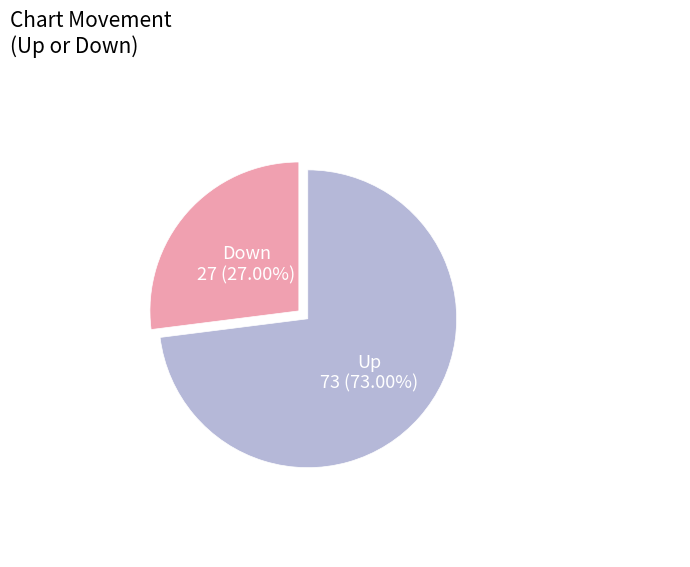

Does any single category account for the majority?

Yes